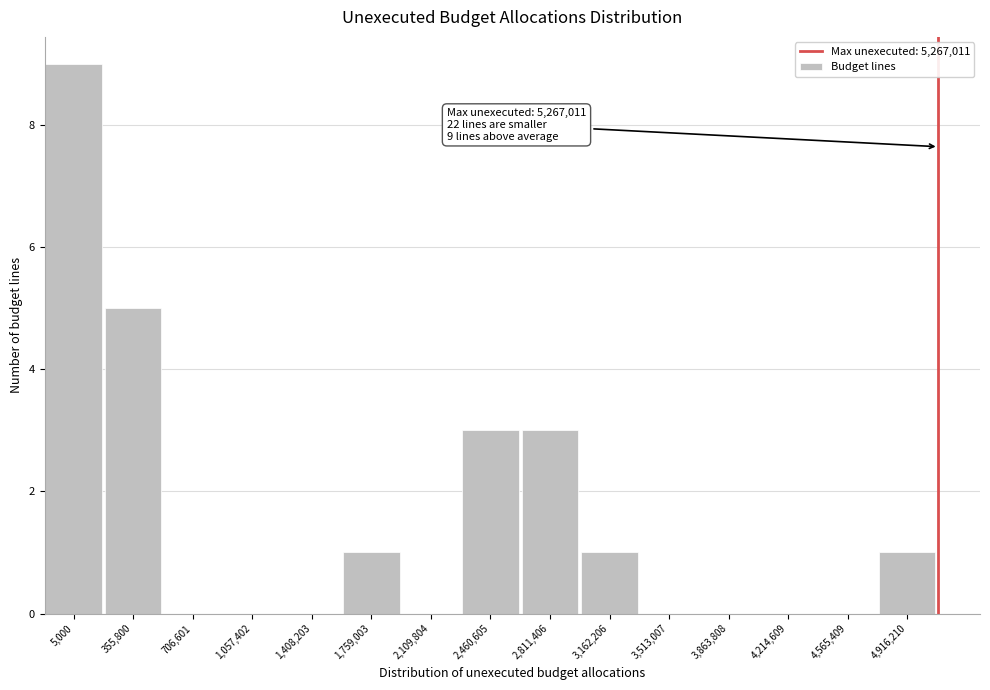

Reading left to right, extract all data points from this chart.

5,000=9	355,800=5	706,601=0	1,057,402=0	1,408,203=0	1,759,003=1	2,109,804=0	2,460,605=3	2,811,406=3	3,162,206=1	3,513,007=0	3,863,808=0	4,214,609=0	4,565,409=0	4,916,210=1